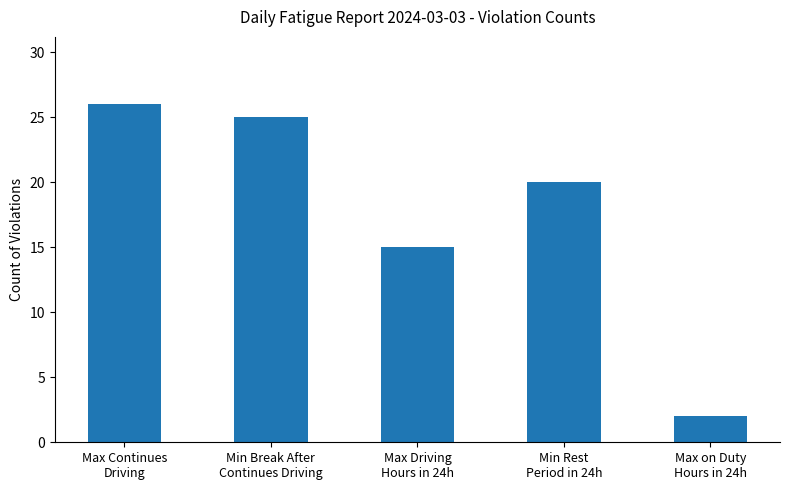

Does the chart contain stacked bars?

No